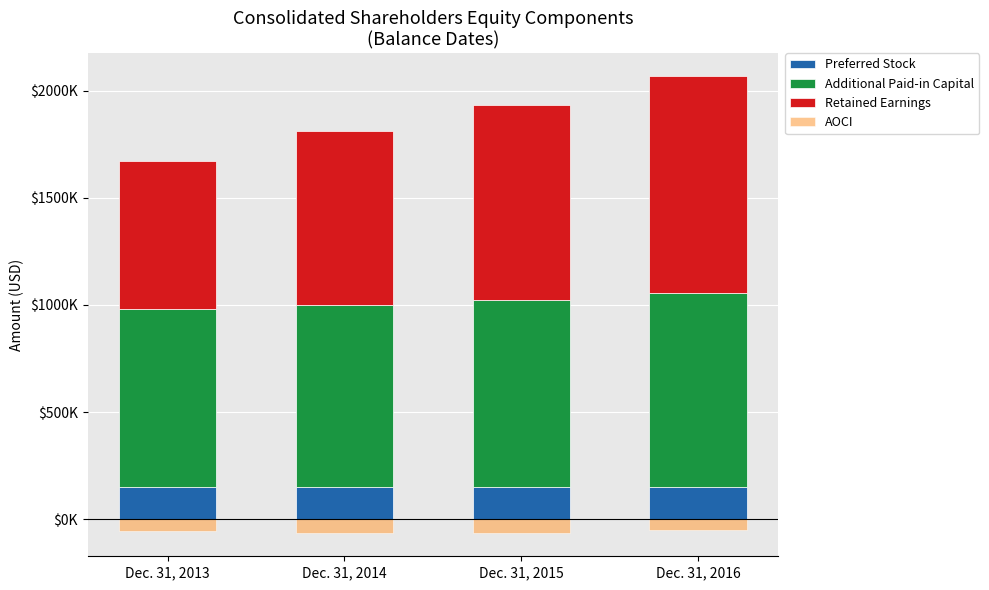

How many data points in AOCI are above -52615?

1